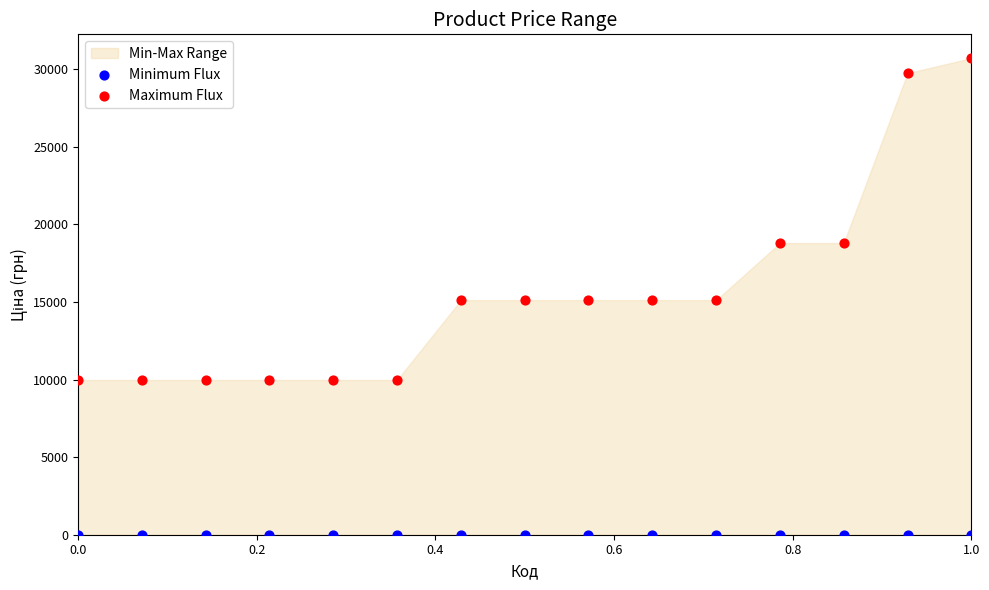

Which series contains the lowest Y value?

Minimum Flux